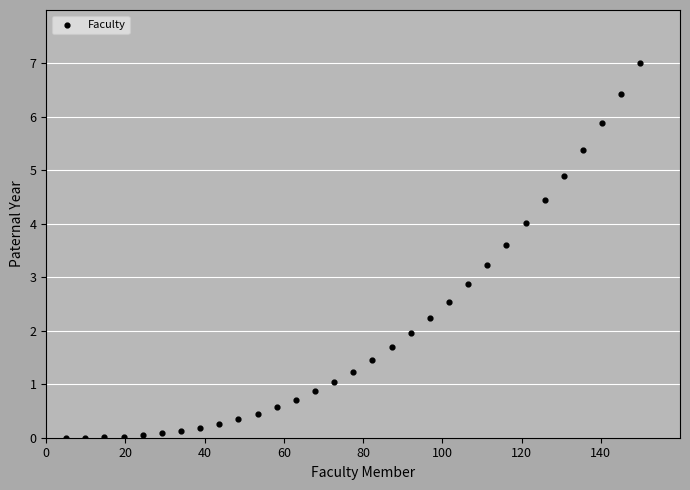

What Y value in the scatter plot is closest to 3?

2.9